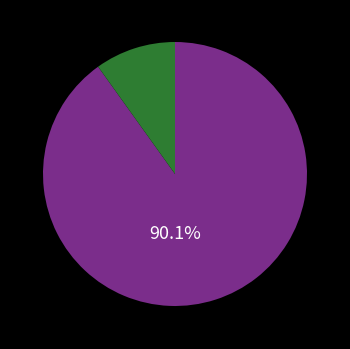

Is there any slice that represents more than half of the pie?

Yes